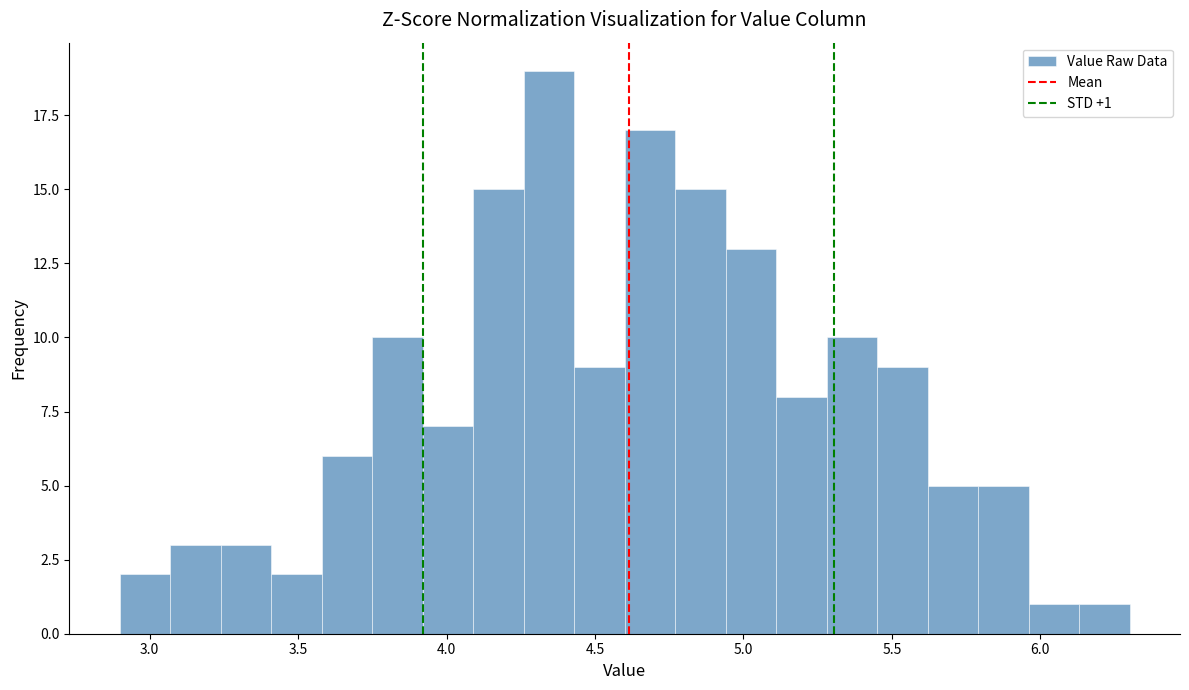

Read against the x-axis, roughly where is the centre of the tallest bar?

4.35